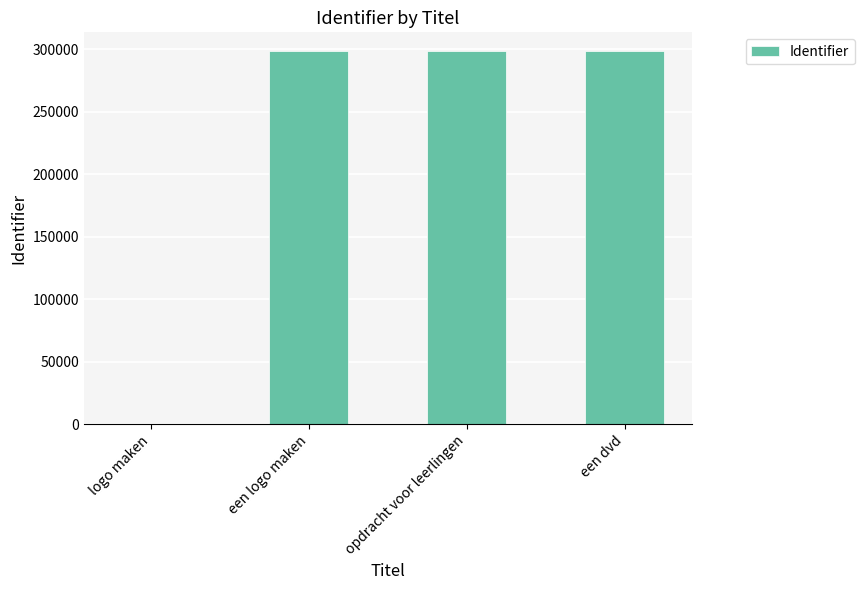

True or false: the data shows 177556 at logo maken.

False